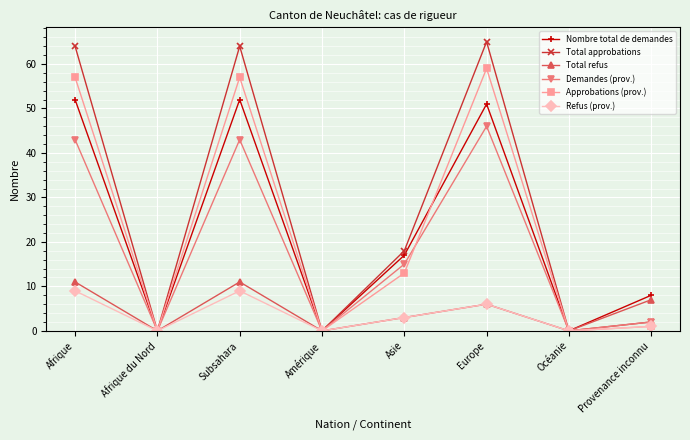

What is the greatest value displayed?

65